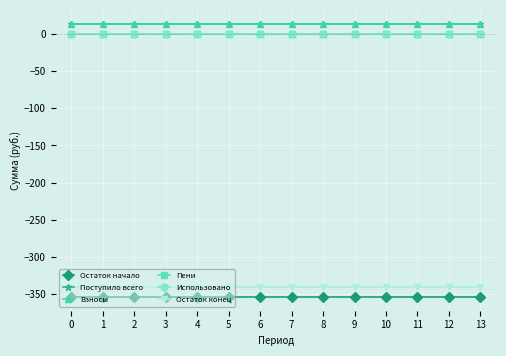

List the labels in order of Поступило всего value, largest first.

0, 1, 2, 3, 4, 5, 6, 7, 8, 9, 10, 11, 12, 13